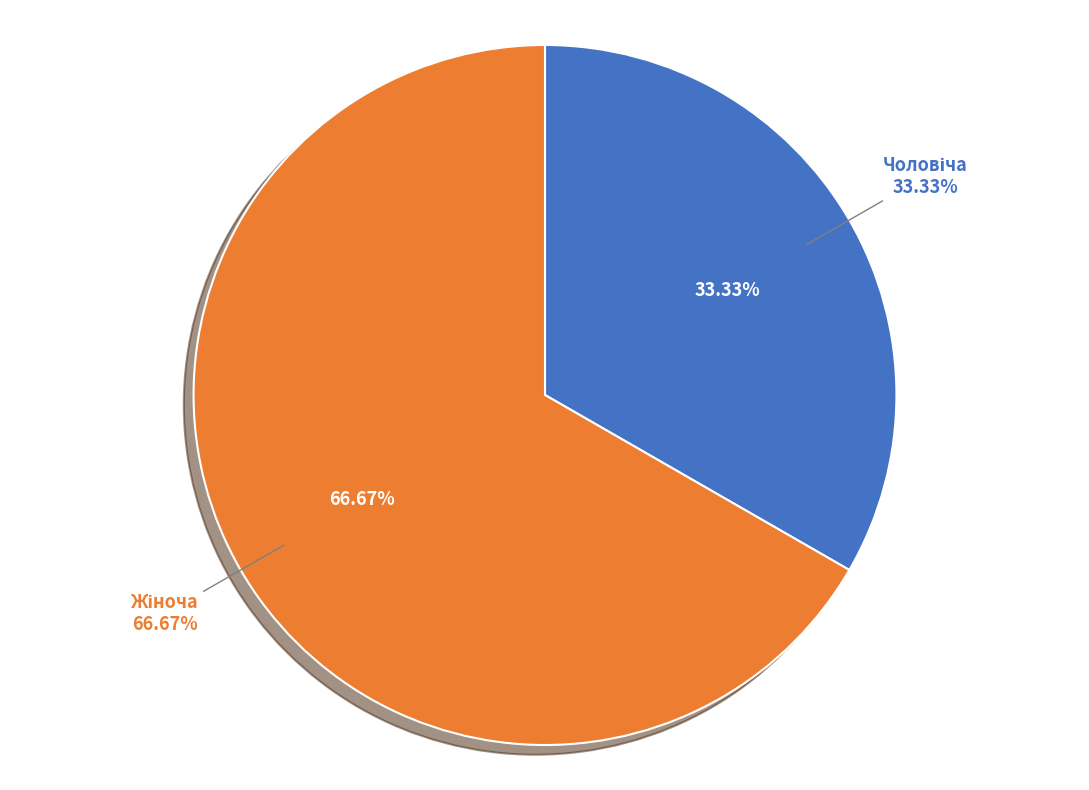

What percentage is NOT represented by Чоловіча?

66.7%